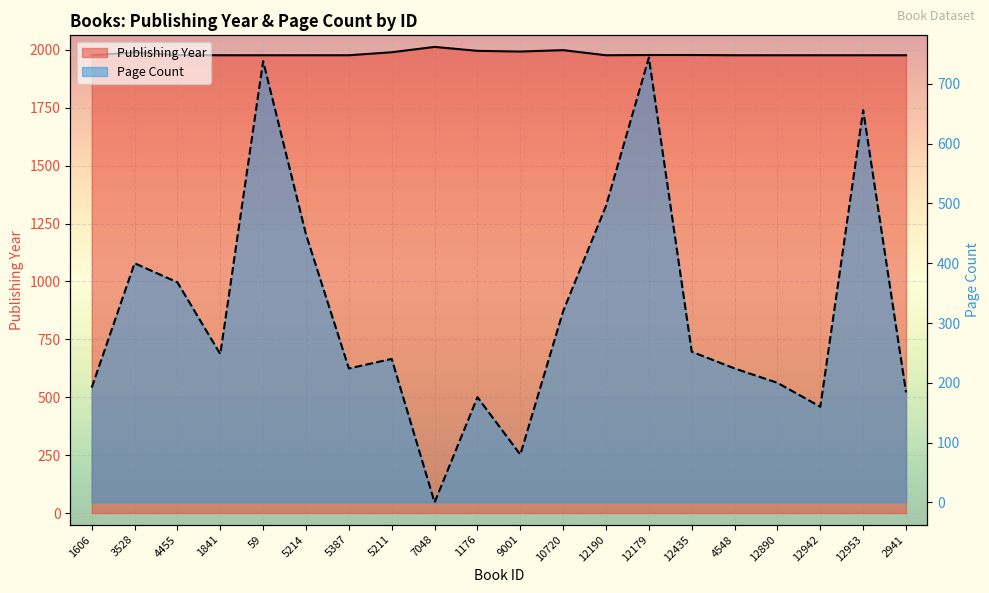

What is the value of the pageCount point at the 4th from the left?

248